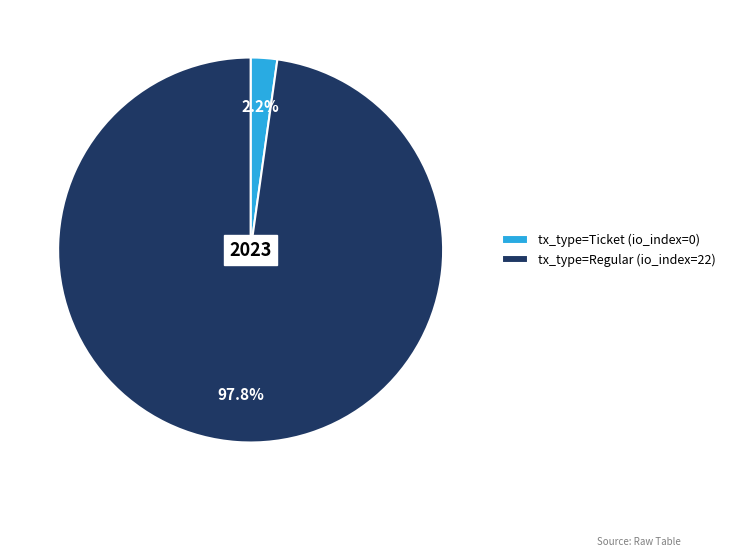

Rank the categories by value from highest to lowest.

tx_type=Regular (io_index=22), tx_type=Ticket (io_index=0)